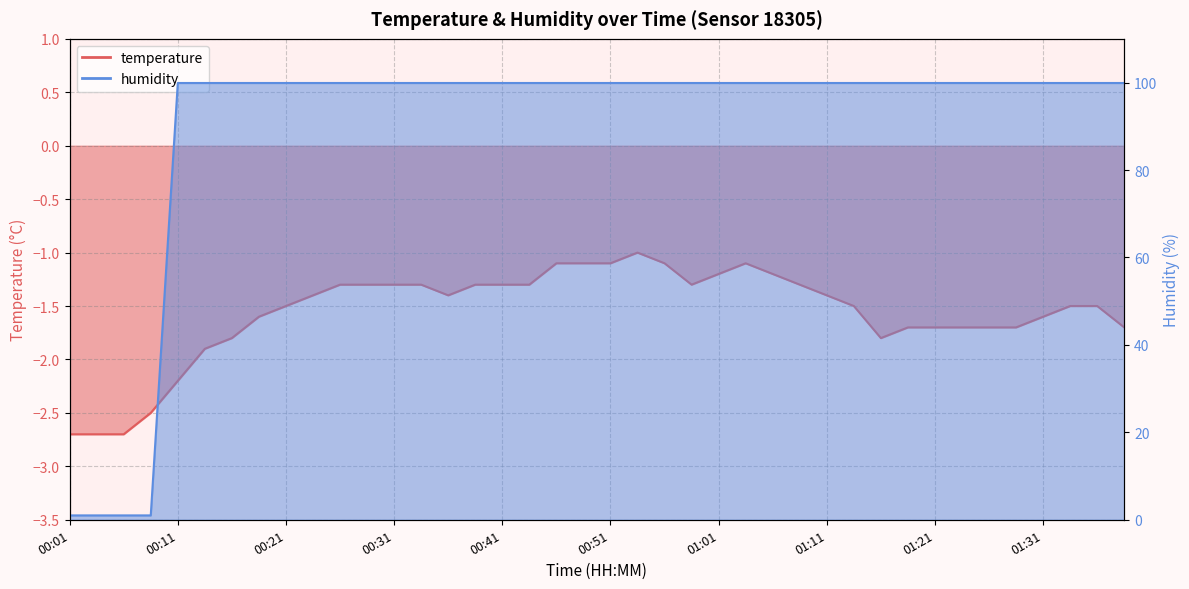

Between 00:41 and 01:33, which series saw the biggest shift?

temperature